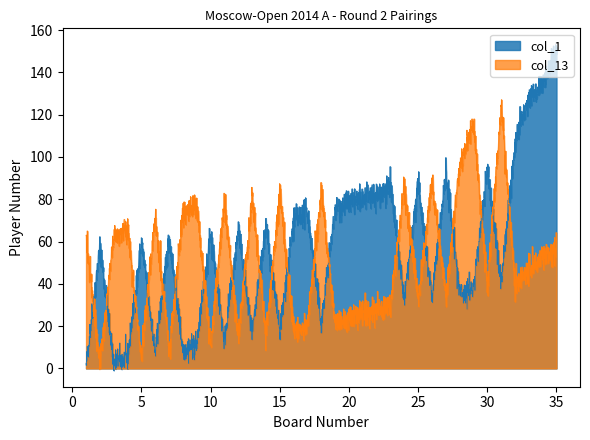

What is the minimum value for col_1?

-1.0